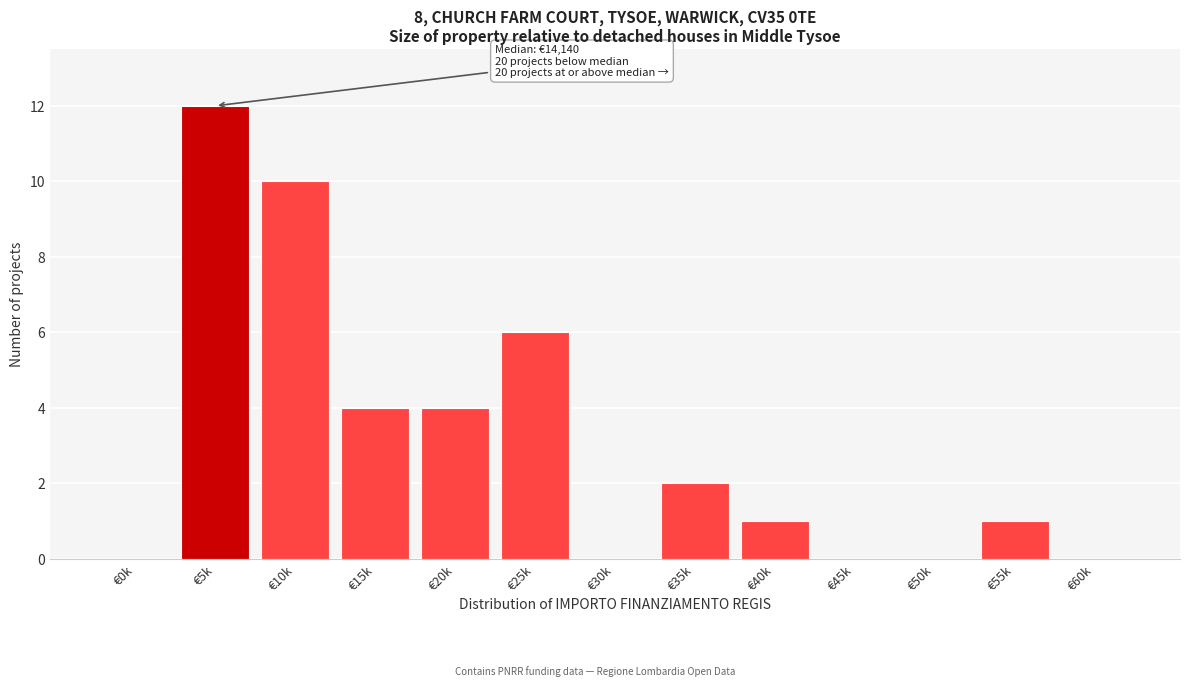

Reading right to left, list all the values displayed in this chart.

€60k=0	€55k=1	€50k=0	€45k=0	€40k=1	€35k=2	€30k=0	€25k=6	€20k=4	€15k=4	€10k=10	€5k=12	€0k=0